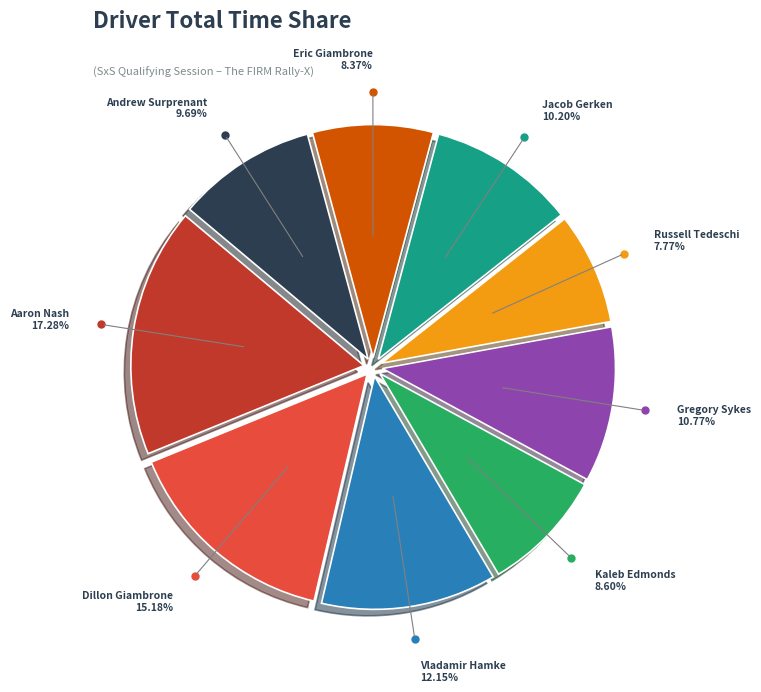

Is there a majority slice in this chart?

No